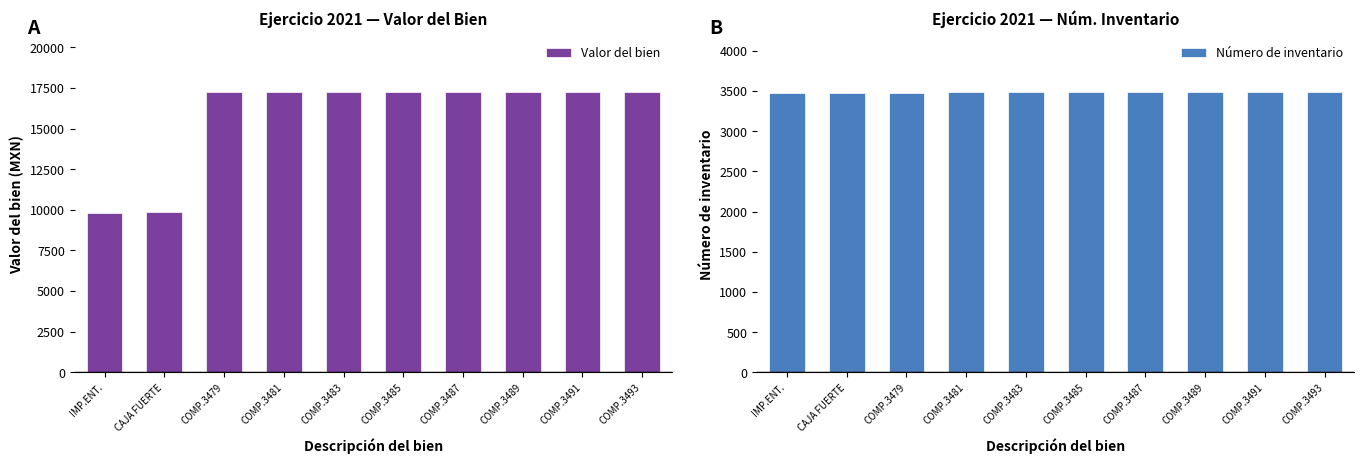

At which label is Número de inventario closest to 3484?

COMP.3483